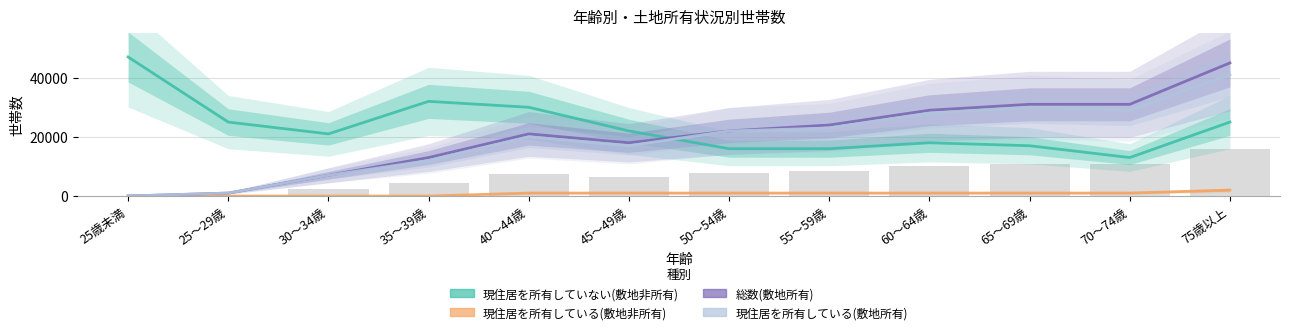

Reading left to right, what are all the values shown in this chart?

現住居を所有していない(敷地非所有): 47000	25000	21000	32000	30000	22000	16000	16000	18000	17000	13000	25000
現住居を所有している(敷地非所有): 0	0	0	0	1000	1000	1000	1000	1000	1000	1000	2000
総数(敷地所有): 0	1000	7000	13000	21000	18000	22000	24000	29000	31000	31000	45000
現住居を所有している(敷地所有): 0	1000	7000	12000	20000	17000	22000	23000	28000	30000	29000	41000